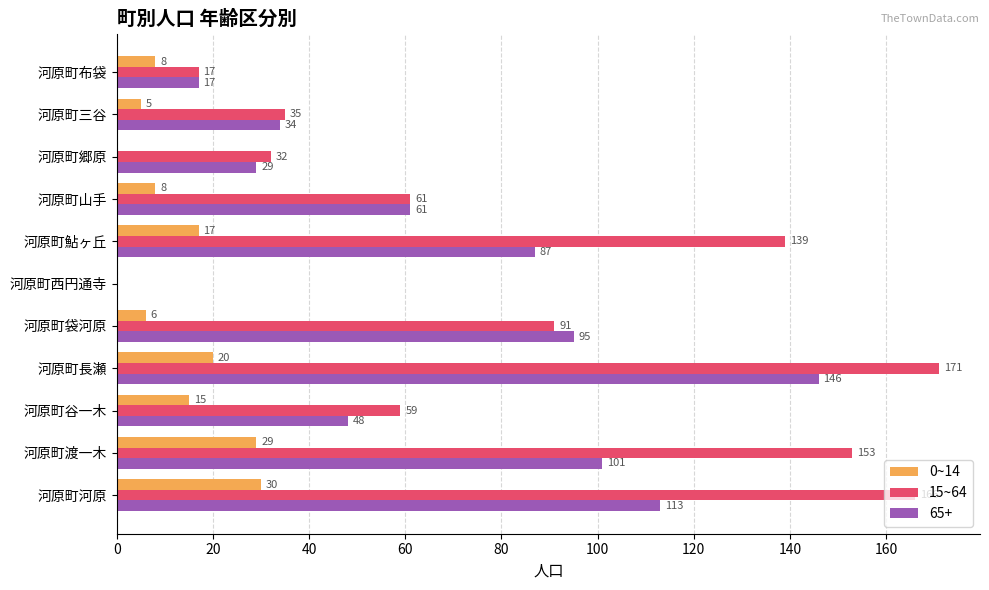

Between 河原町河原 and 河原町谷一木, which series saw the biggest shift?

15~64